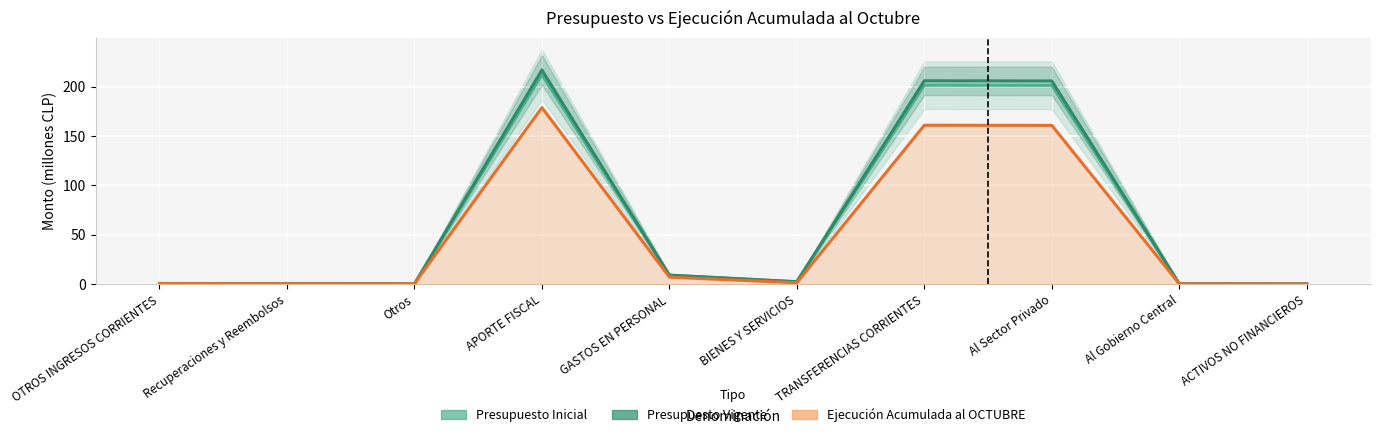

True or false: Presupuesto Inicial has more than 2 interior local peaks.

False